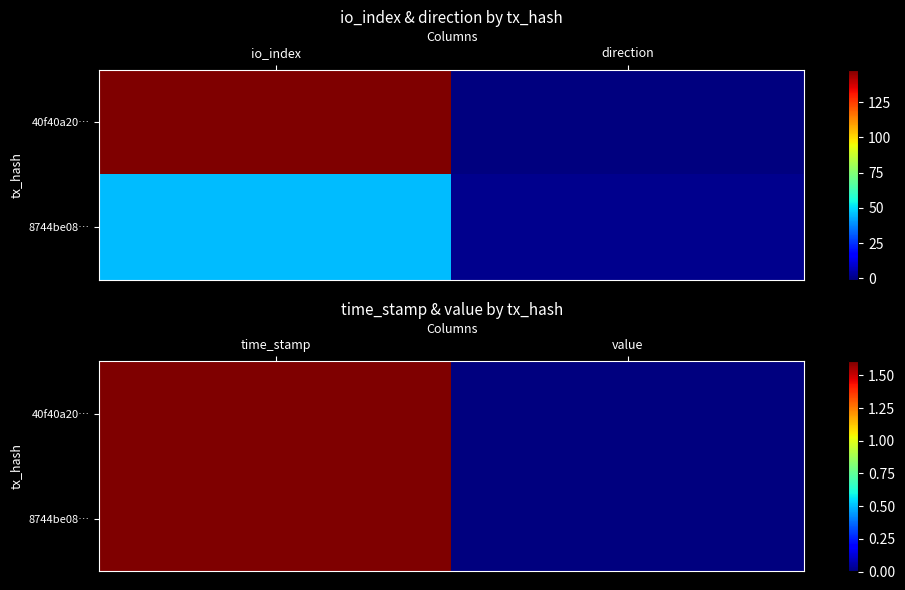

What is the total value across all series at value?

0.1